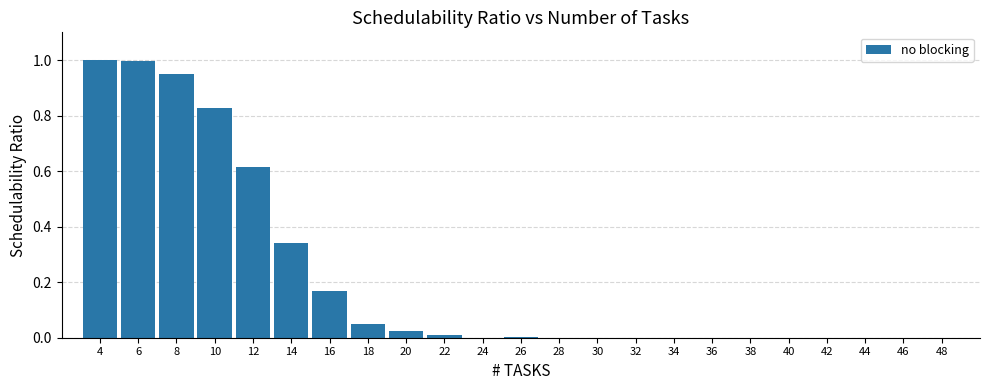

What is the sum of the values at 18 and 10?

0.9